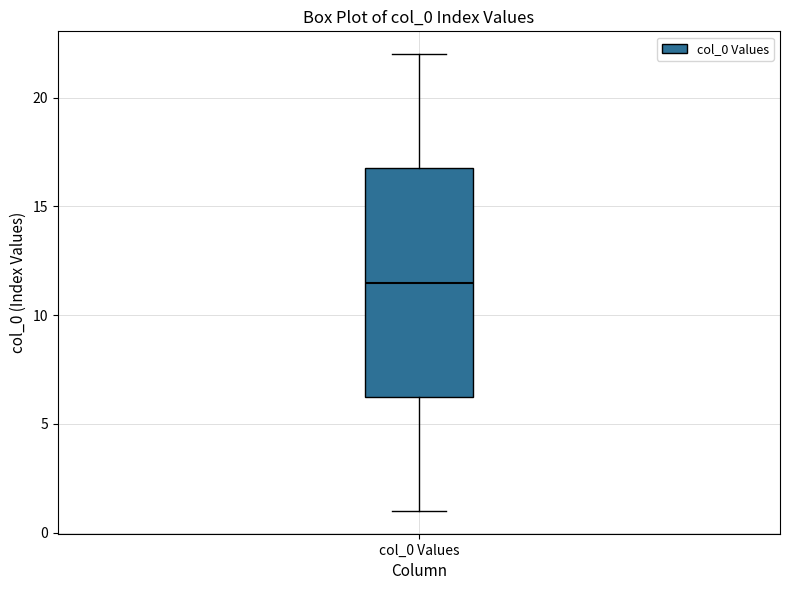

Where does the median line of the box for col_0 Values sit on the y-axis? The values are not printed on the chart, so give them approximately, as read against the axis.

11.5